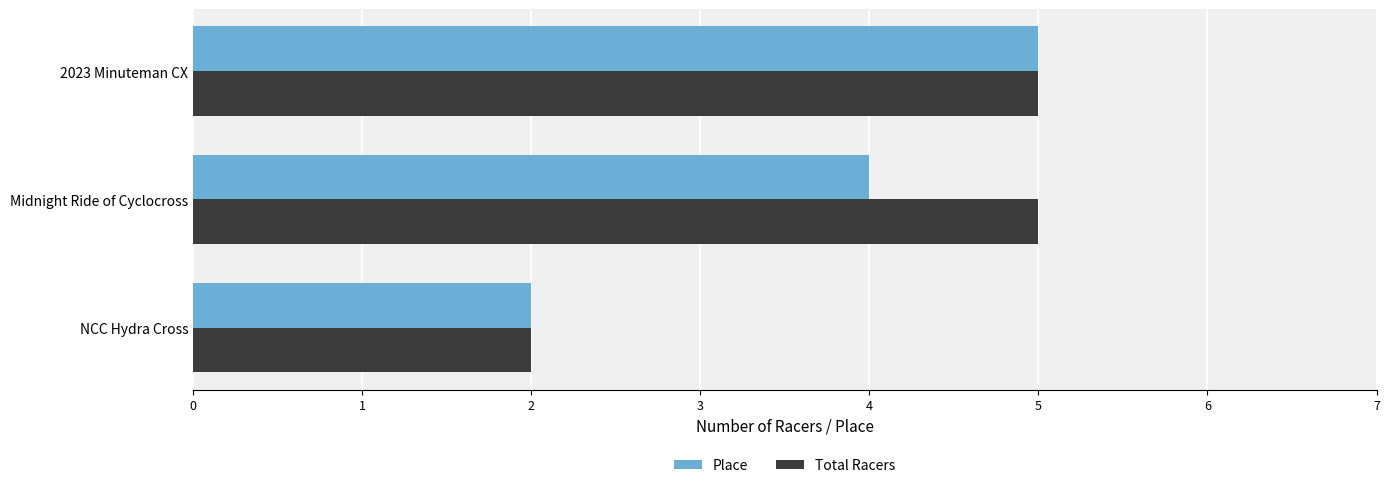

What is the average value of the Total Racers series?

4